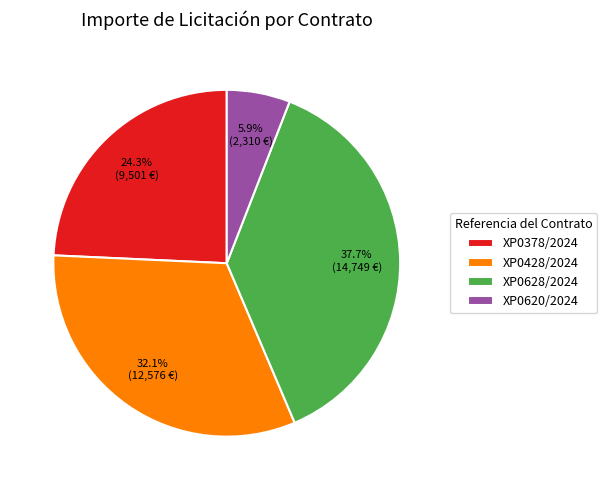

Does XP0428/2024 account for over 50% of the chart?

No